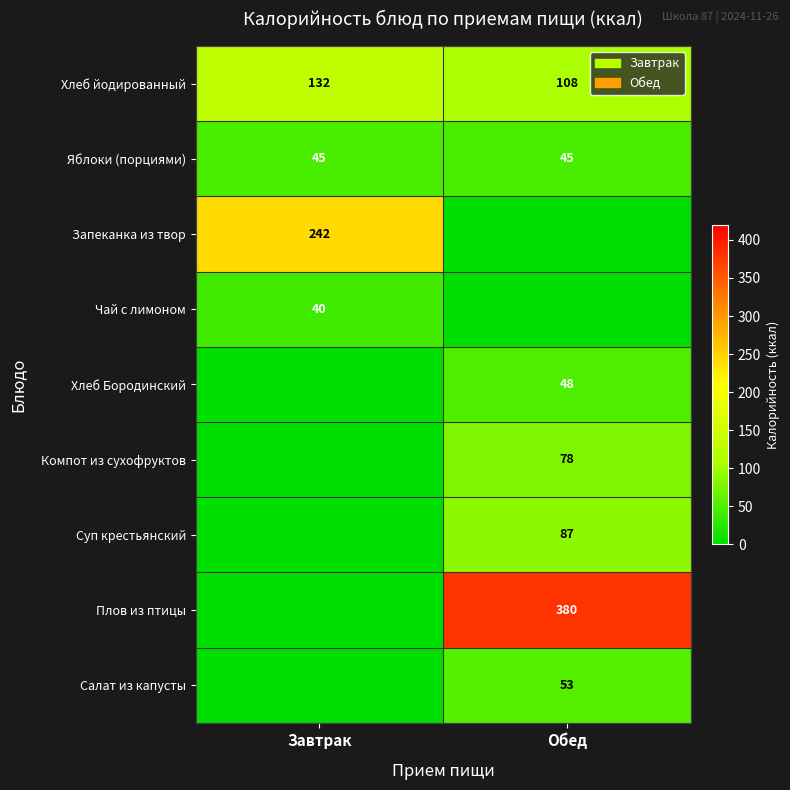

What is the average value of the Хлеб йодированный series?

120